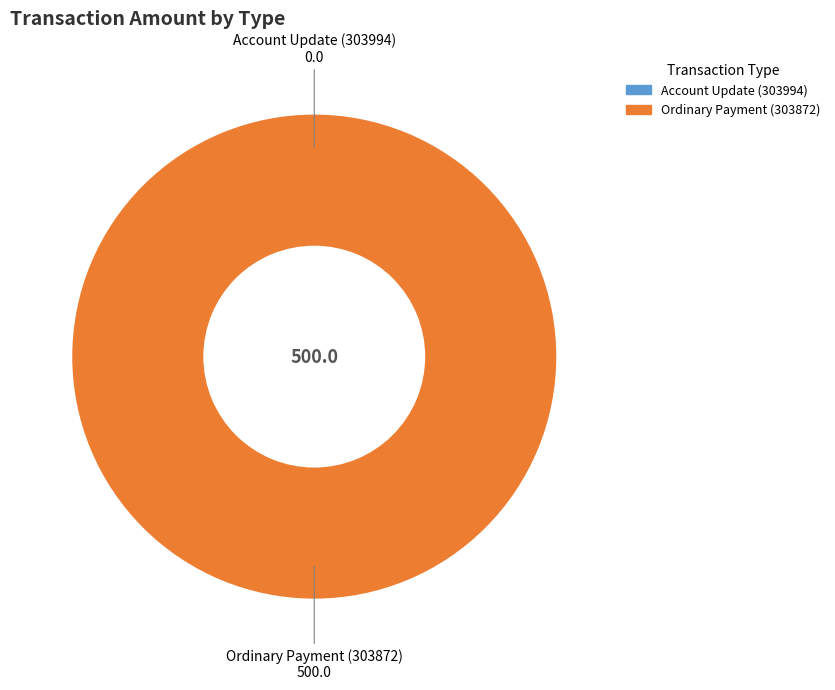

Is there a majority slice in this chart?

Yes